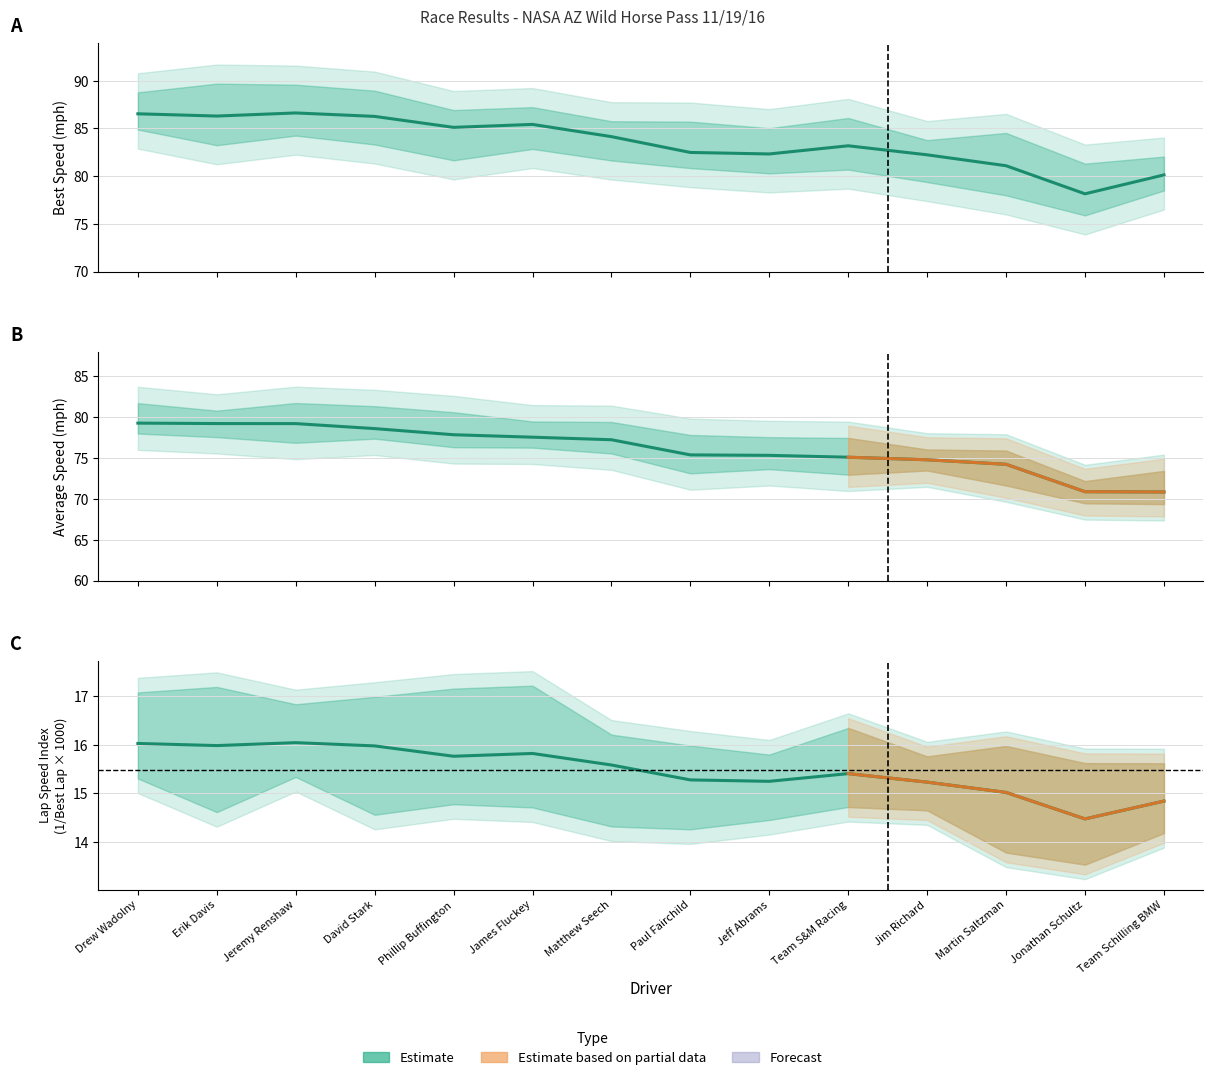

What is the difference between the Lap Speed Index values at David Stark and Phillip Buffington?

0.2